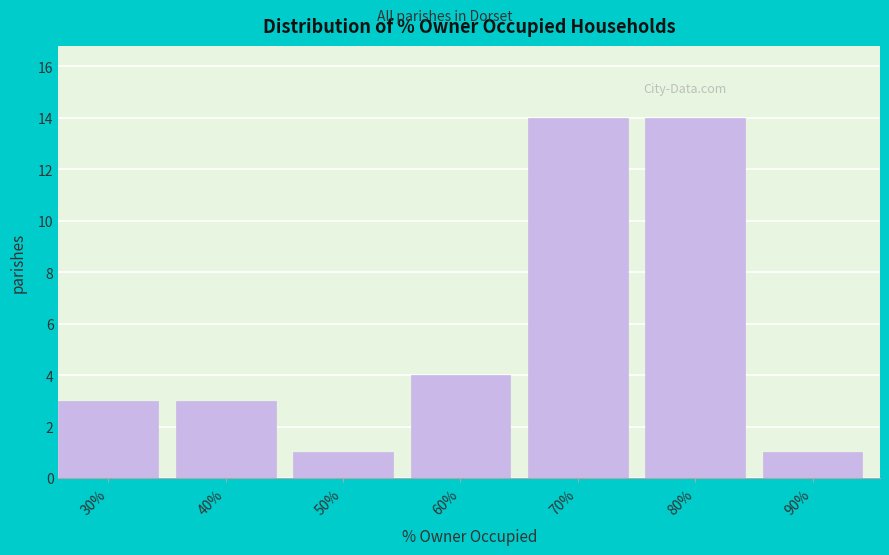

Reading left to right, transcribe all the data shown in this chart.

30%=3	40%=3	50%=1	60%=4	70%=14	80%=14	90%=1